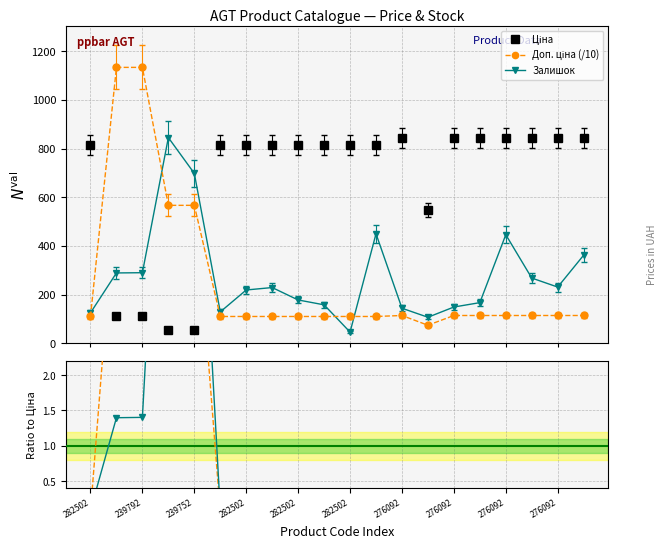

True or false: Залишок has more than 2 interior local peaks.

True